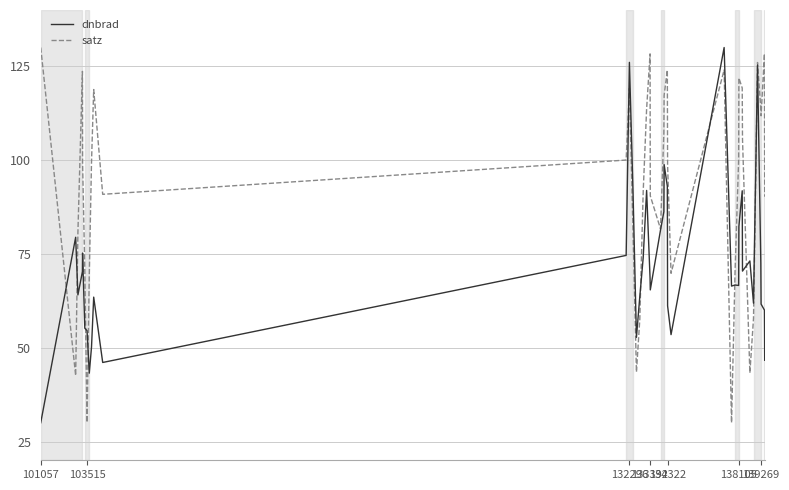

Rank the series by their average value, from lowest to highest.

dnbrad, satz